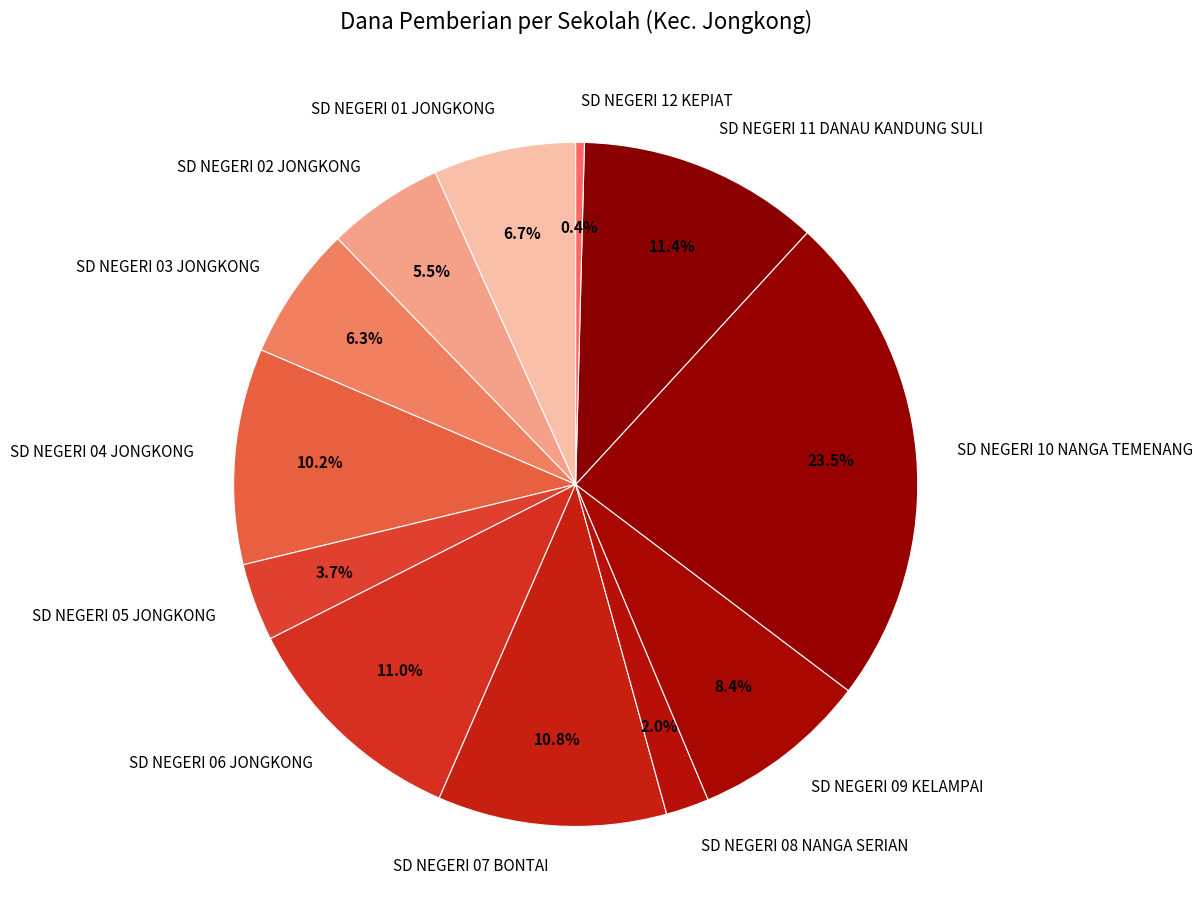

Do SD NEGERI 08 NANGA SERIAN and SD NEGERI 01 JONGKONG together represent more than half of the pie?

No